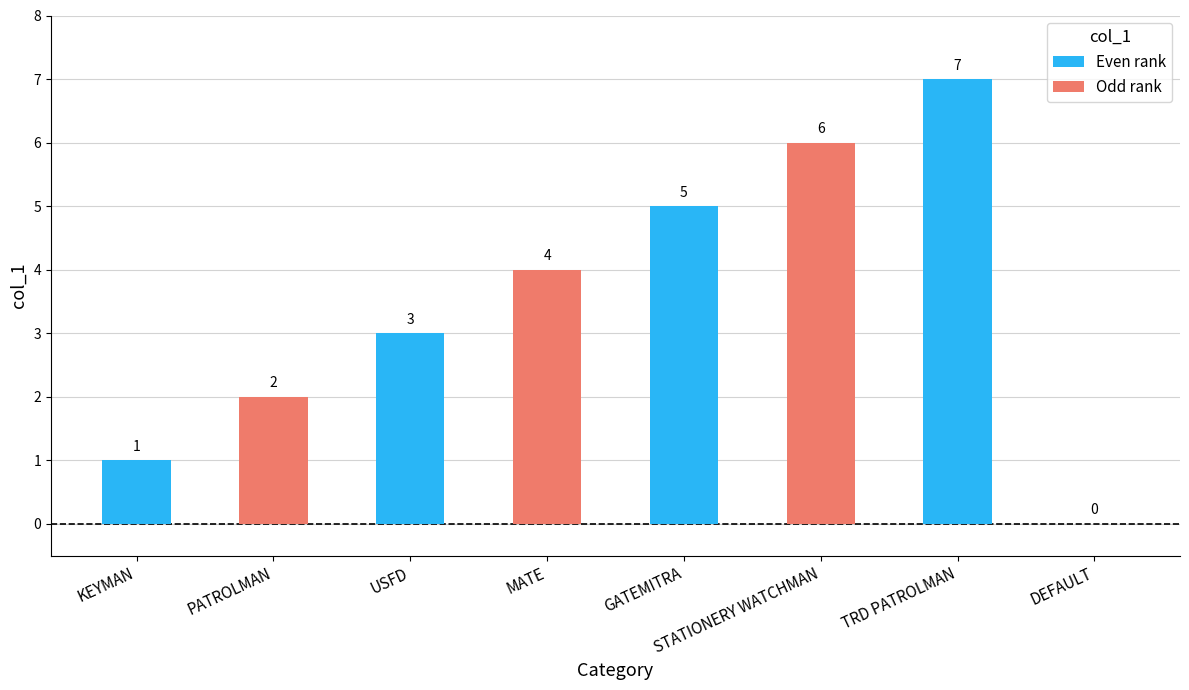

What is the ratio of the value at TRD PATROLMAN to the value at PATROLMAN?

3.5